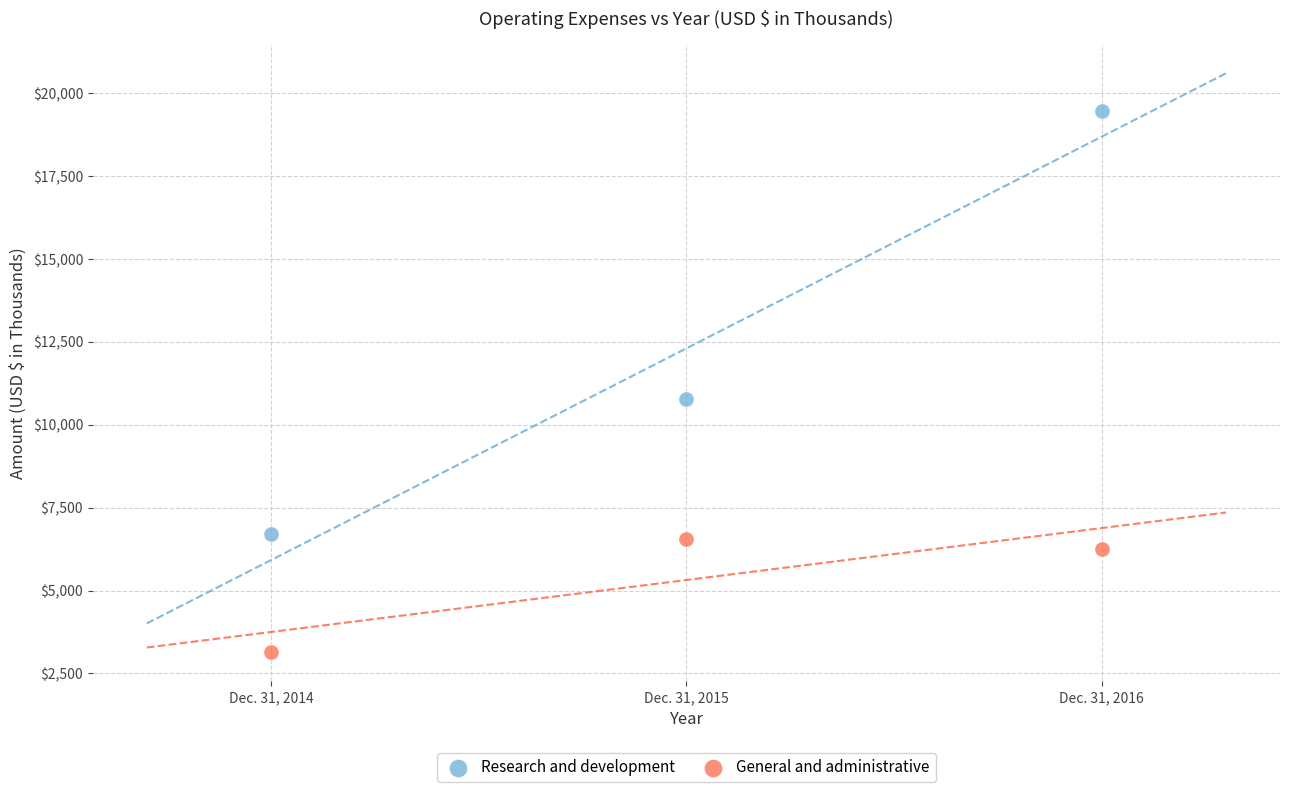

Which series contains the lowest Y value?

General and administrative